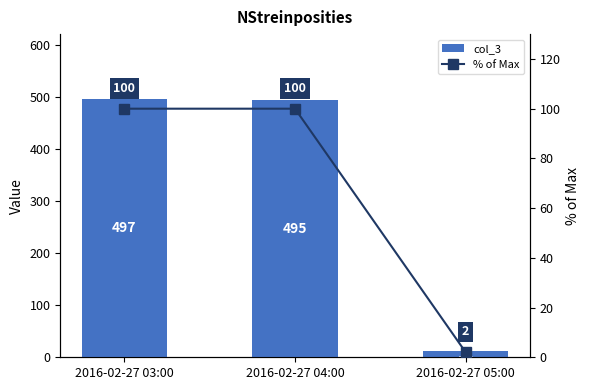

What is the average value of the % of Max series?

67